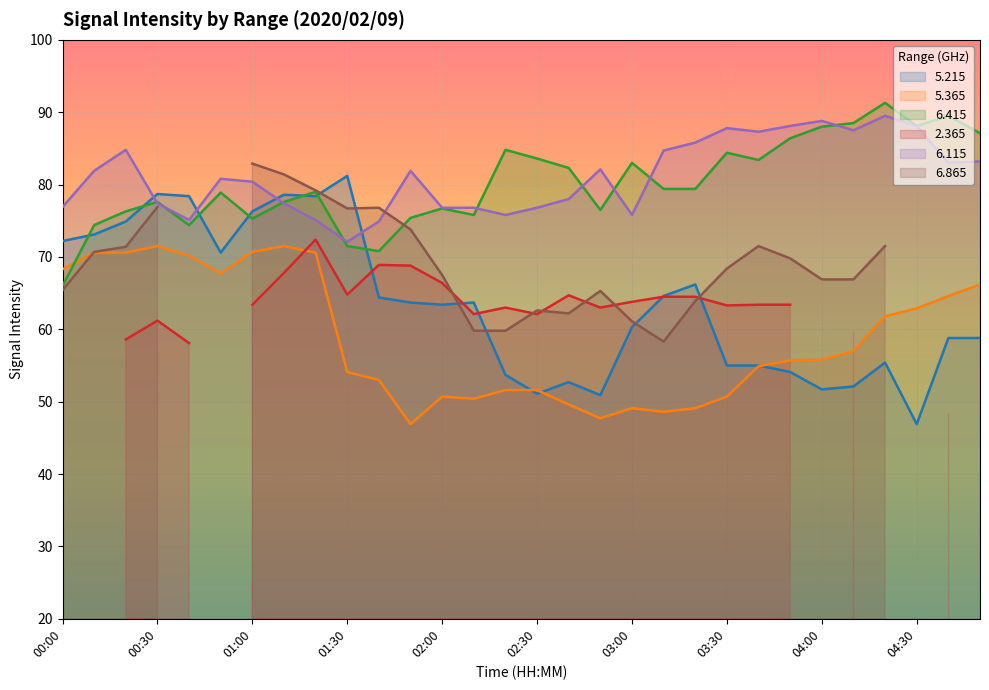

Between 02:10 and 02:30, which series saw the biggest shift?

  5.215